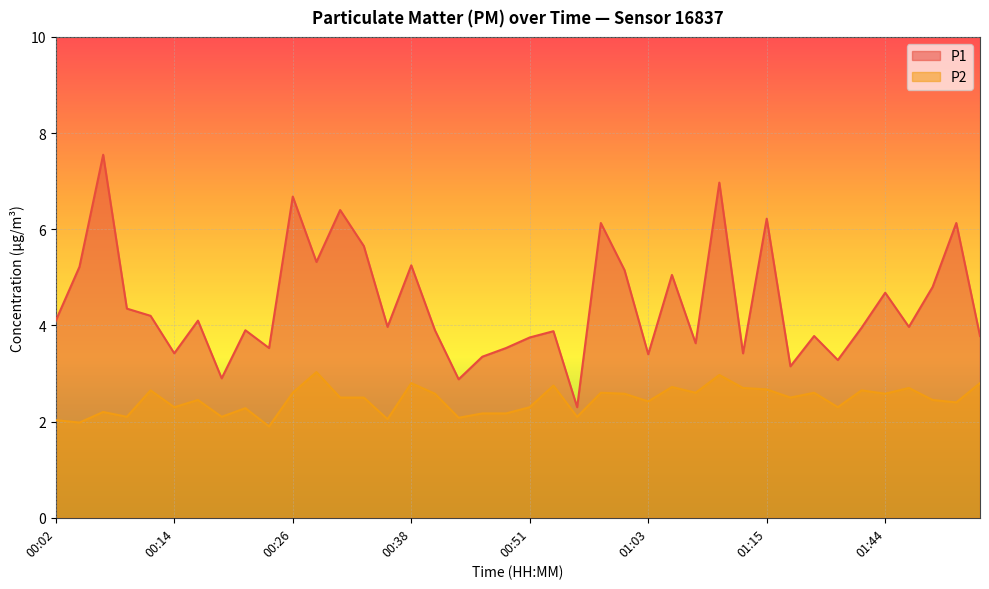

True or false: P2 and P1 intersect in this chart.

False